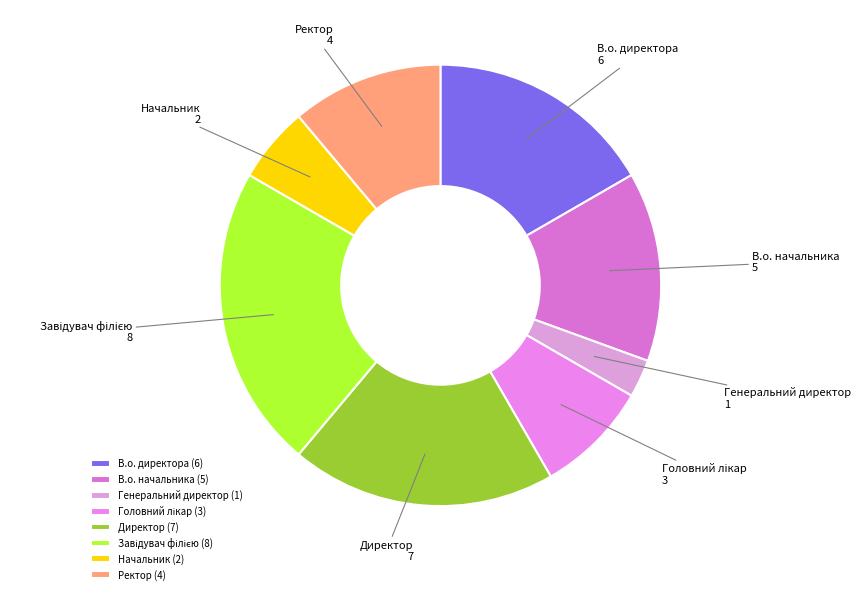

Between Генеральний директор and В.о. директора, which is larger?

В.о. директора